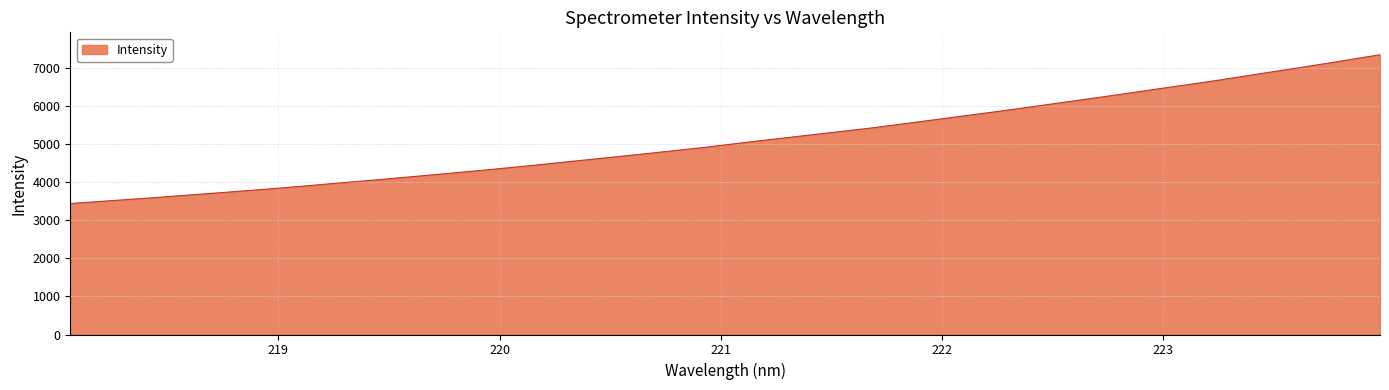

True or false: the data has more than 0 interior local peaks.

False